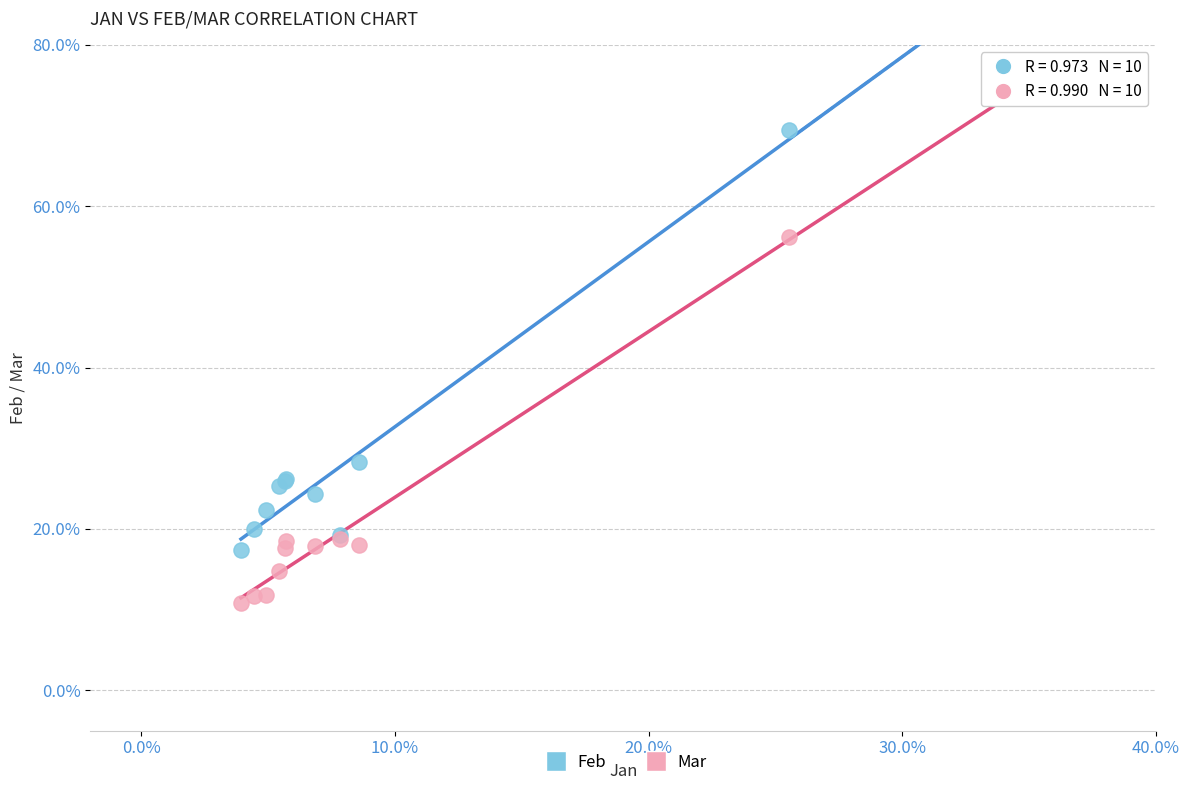

What are all the series names shown in the legend?

Feb, Mar